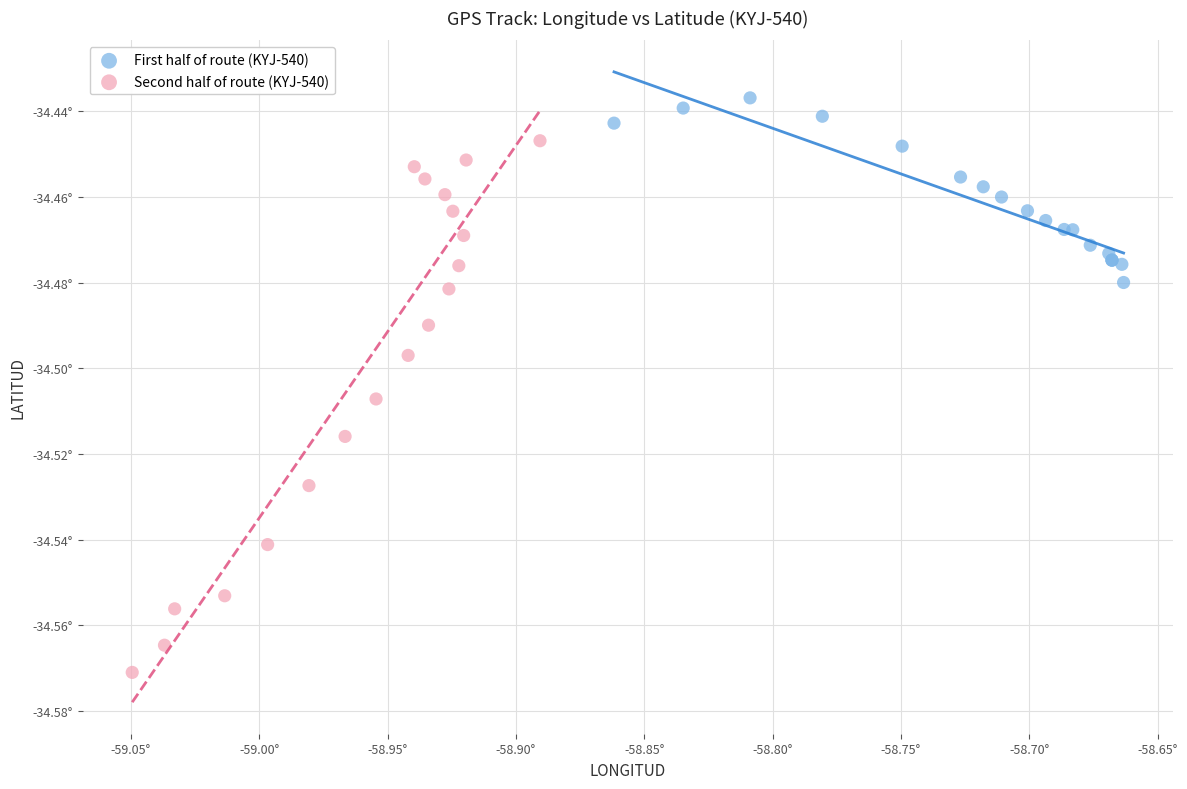

What are all the series names shown in the legend?

First half of route (KYJ-540), Second half of route (KYJ-540)